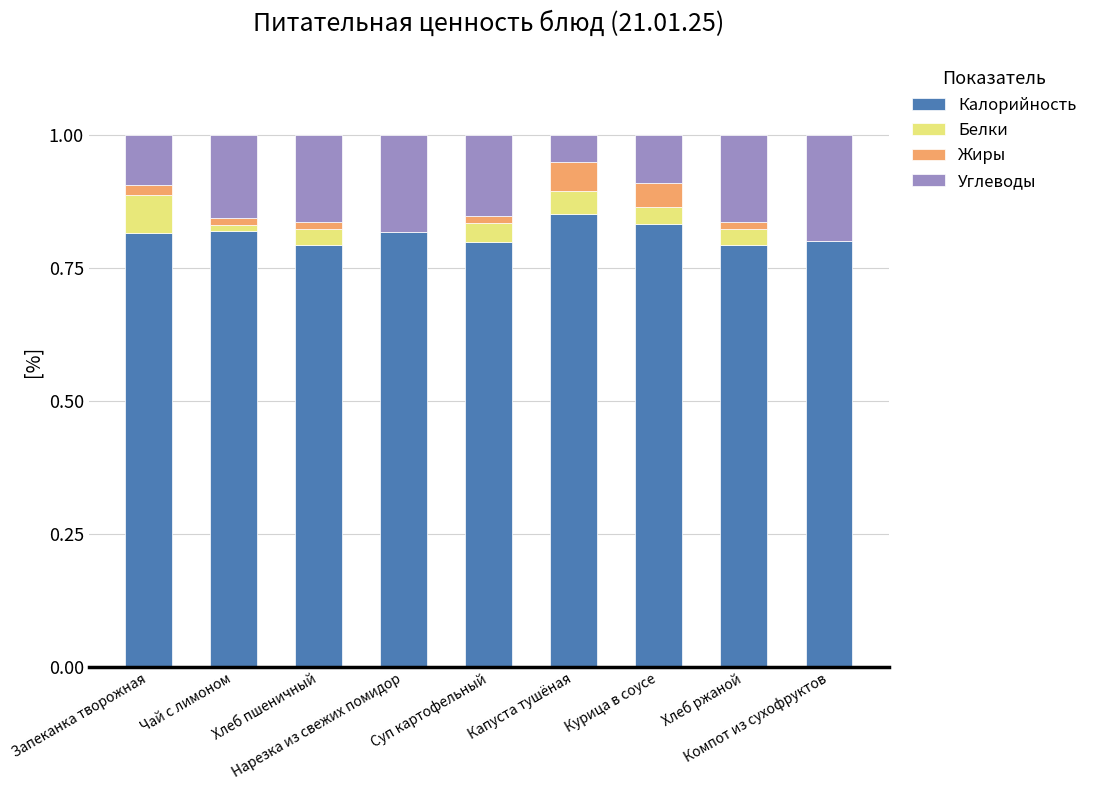

The value of Калорийность at Капуста тушёная is 0.2. True or false?

False